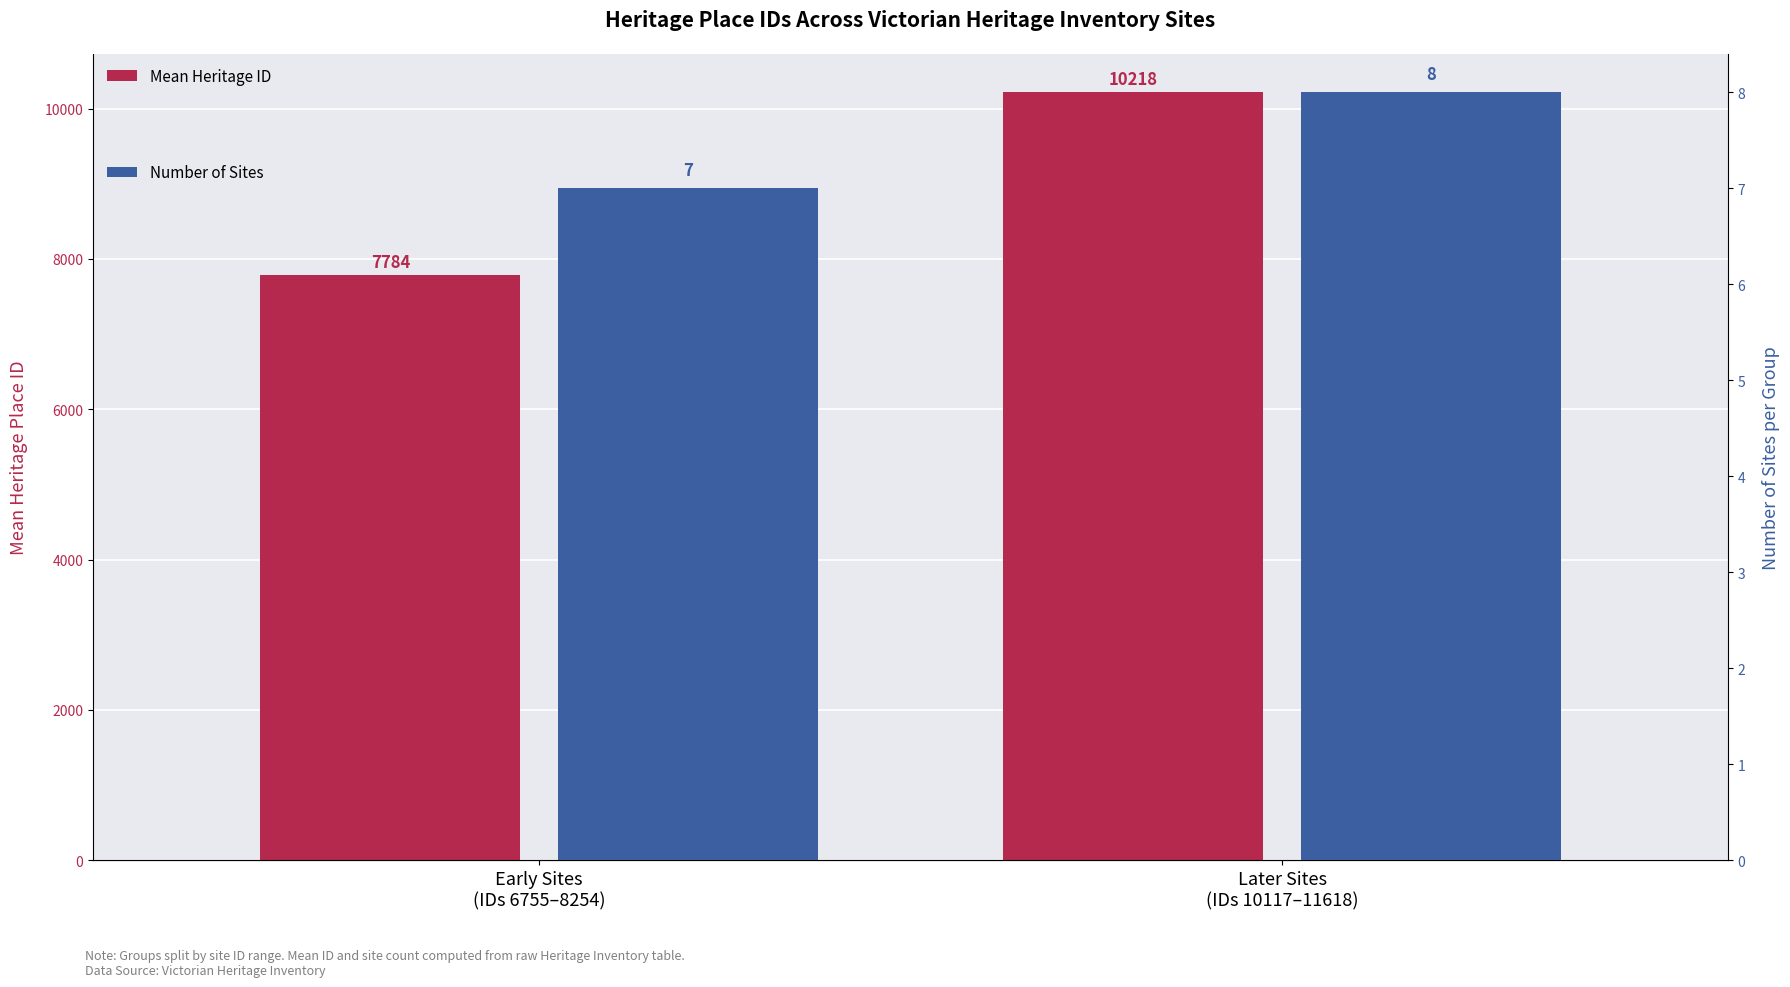

The value of Number of Sites at Early Sites
(IDs 6755–8254) is 12.3. True or false?

False